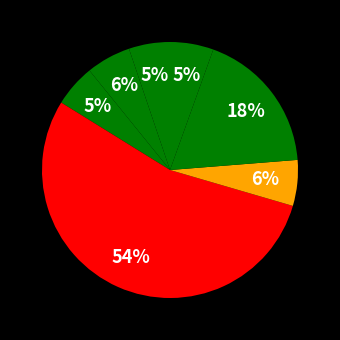

Rank the categories by value from highest to lowest.

Nota de Observacion, Orden de Compra o Contrato, Notificación al Oferente, Cuadro Comparativo de Ofertas, Resolución de Adjudicación, Informe de Evaluación, Acta de Apertura